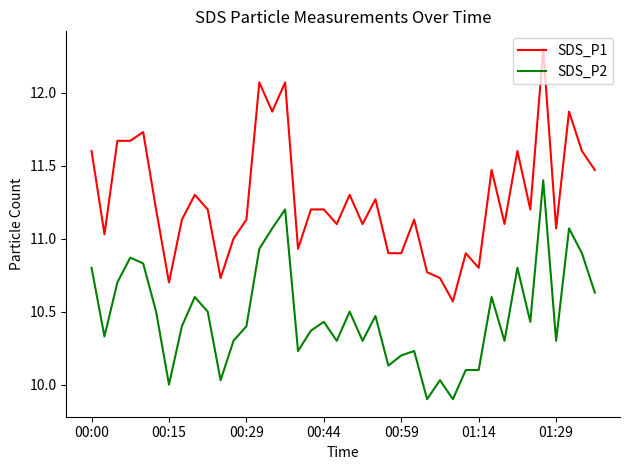

True or false: SDS_P1 and SDS_P2 cross at least once.

False